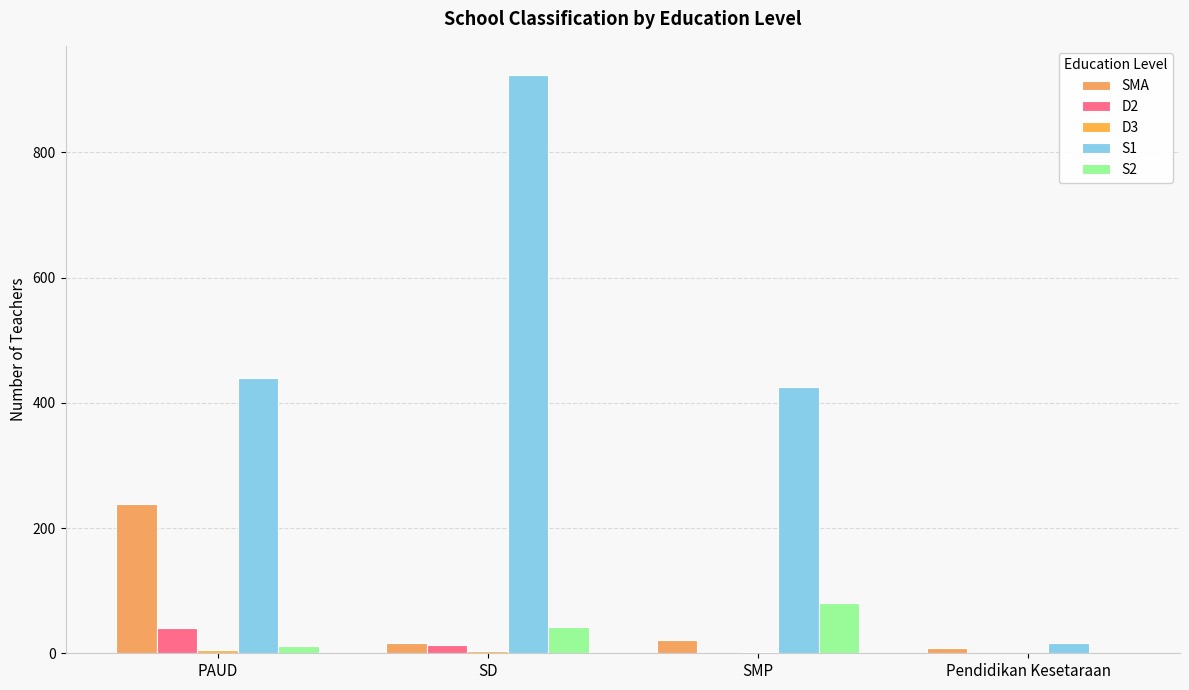

Which series changed the most between SD and SMP?

S1